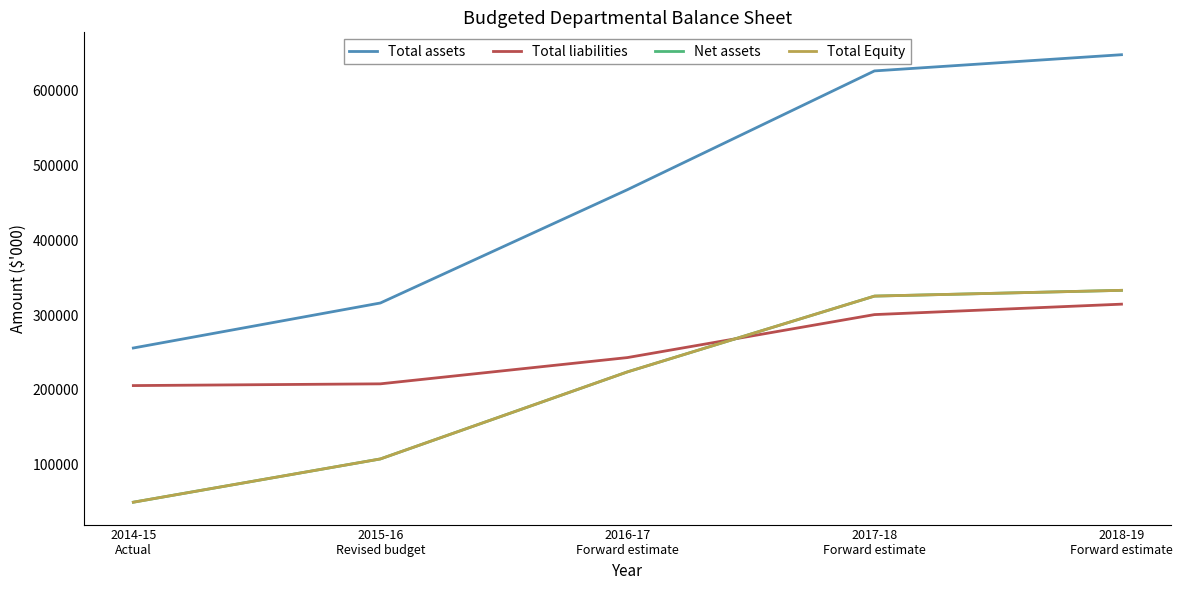

At how many categories does at least one series exceed 93415?

5